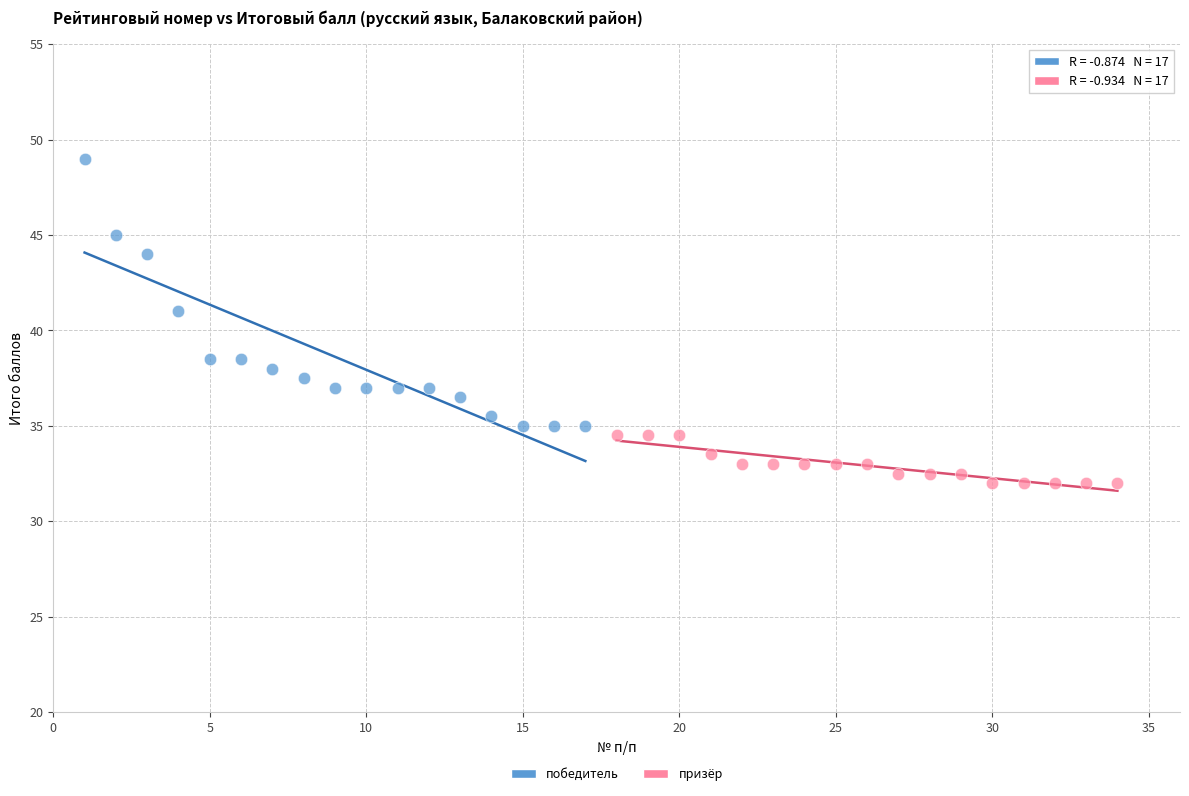

Which series has the widest spread of Y values?

победитель